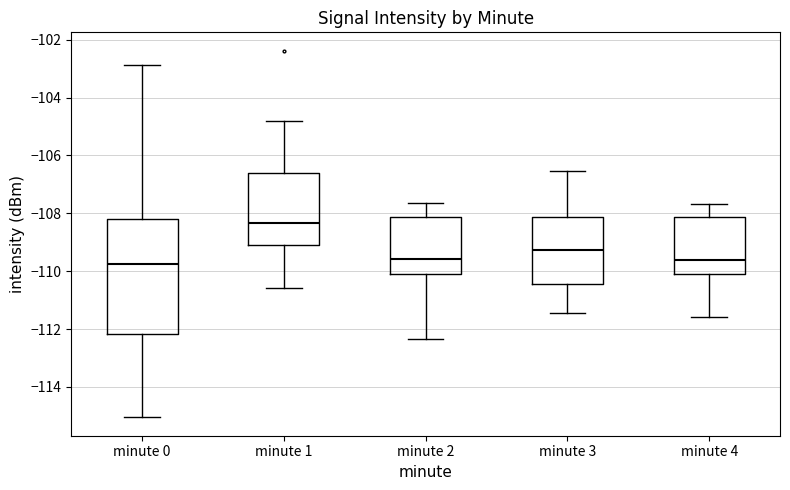

Comparing the boxes themselves (not the whiskers), which one is the tallest?

minute 0